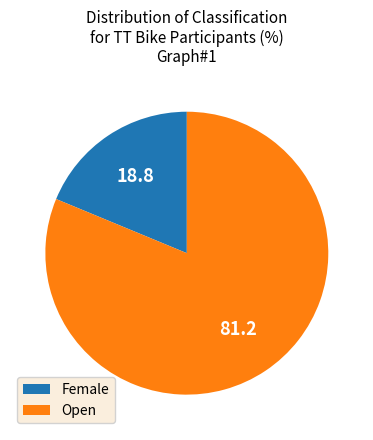

Approximately how many times larger is the value at Open compared to Female?

4.3